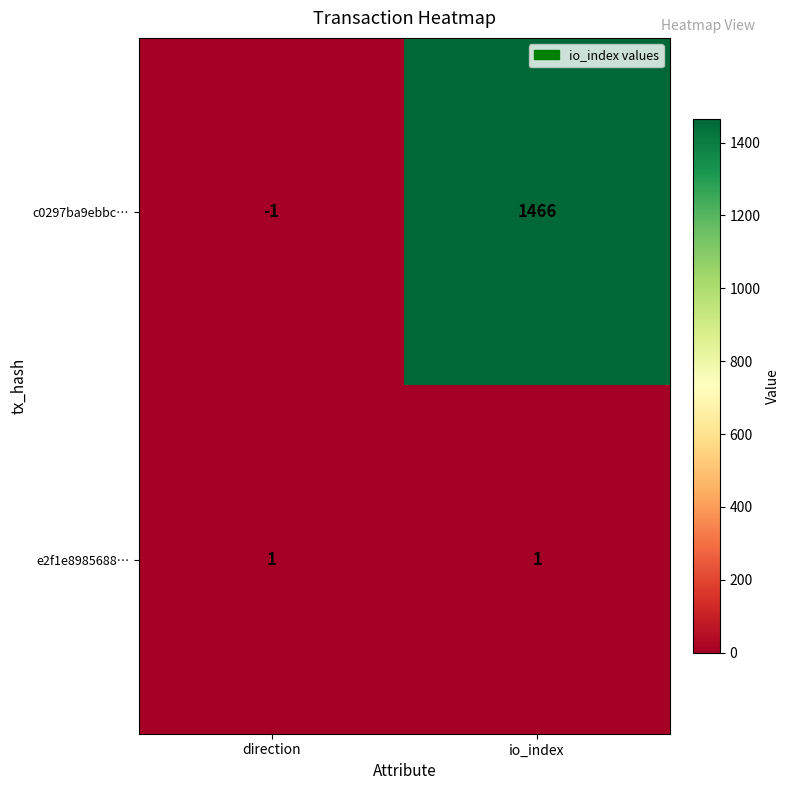

Count the number of categories in the chart.

2